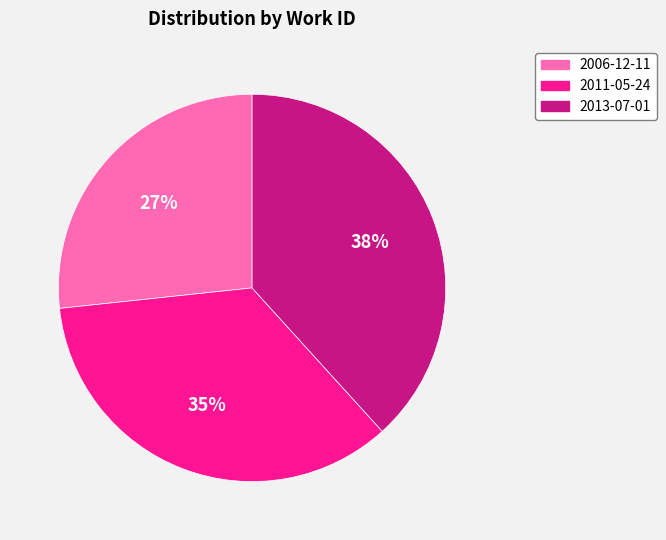

What percentage is the 2011-05-24 slice, to the nearest percent?

35%